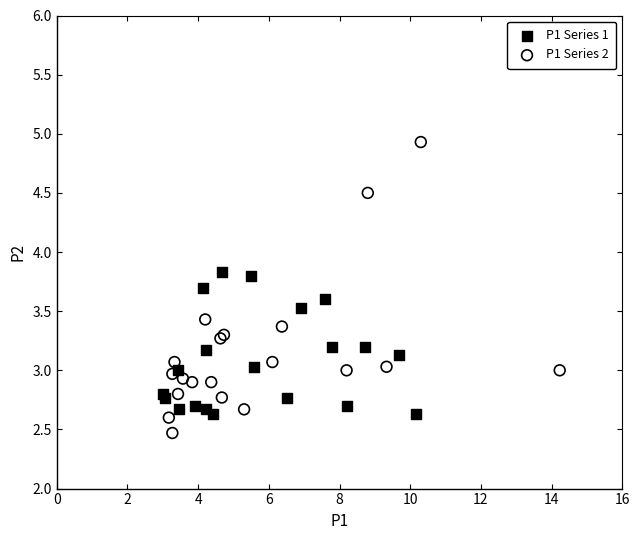

Which series has the largest Y range (max minus min)?

P1 Series 2